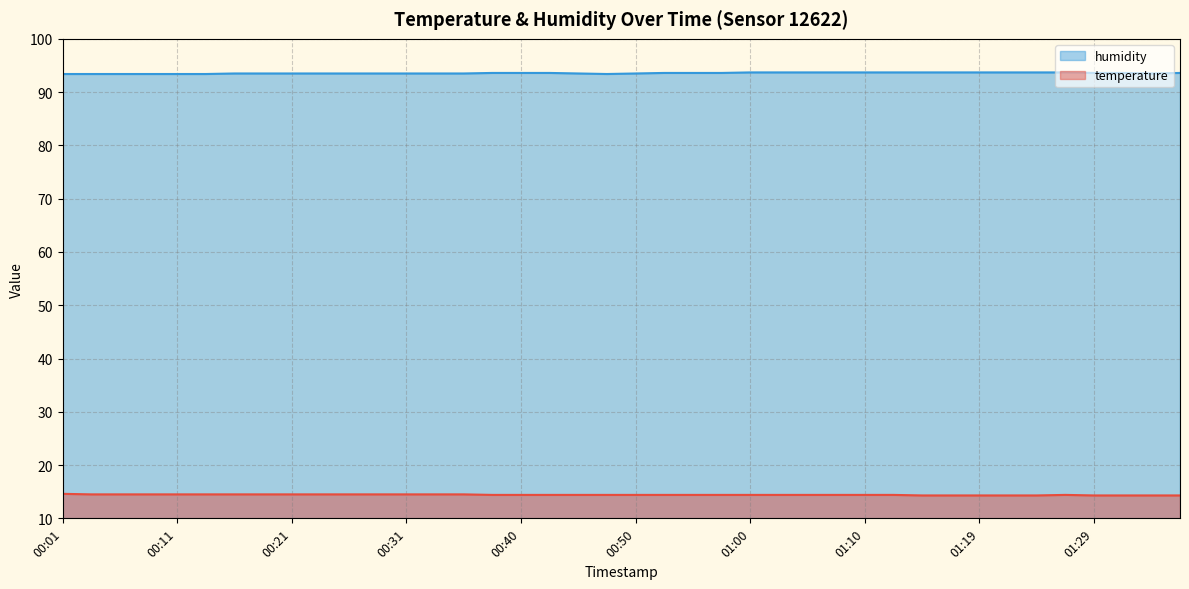

True or false: humidity and temperature intersect in this chart.

False